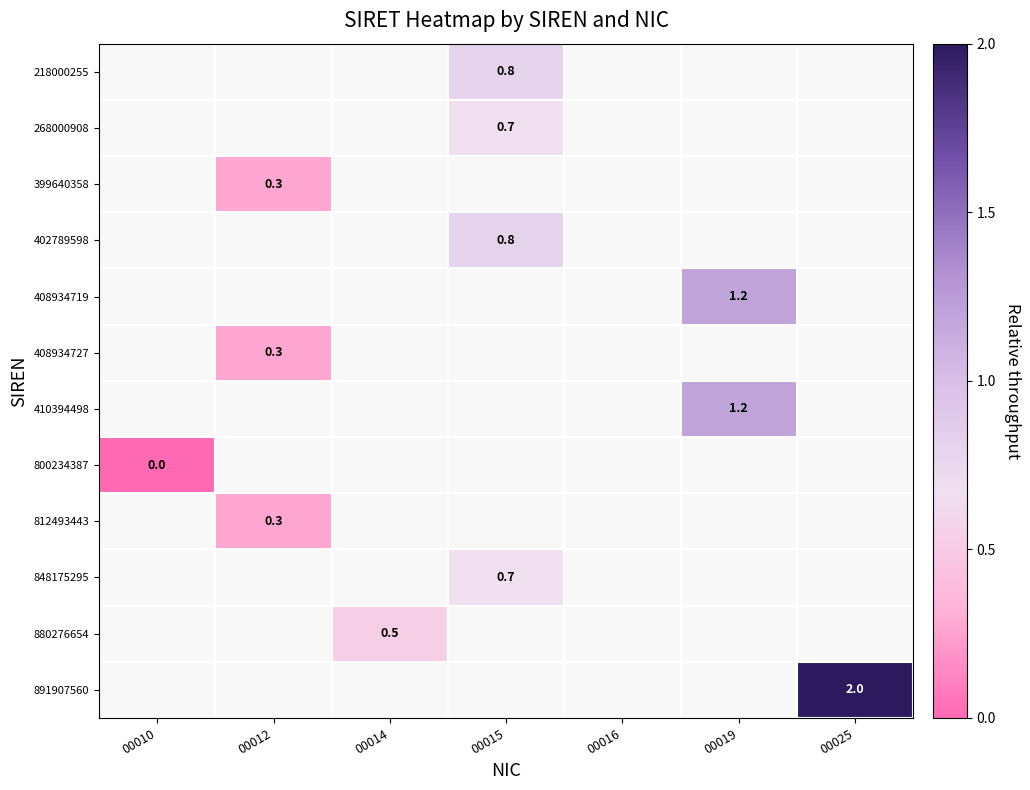

Is it true that 408934727 equals 0.3 at 00012?

True